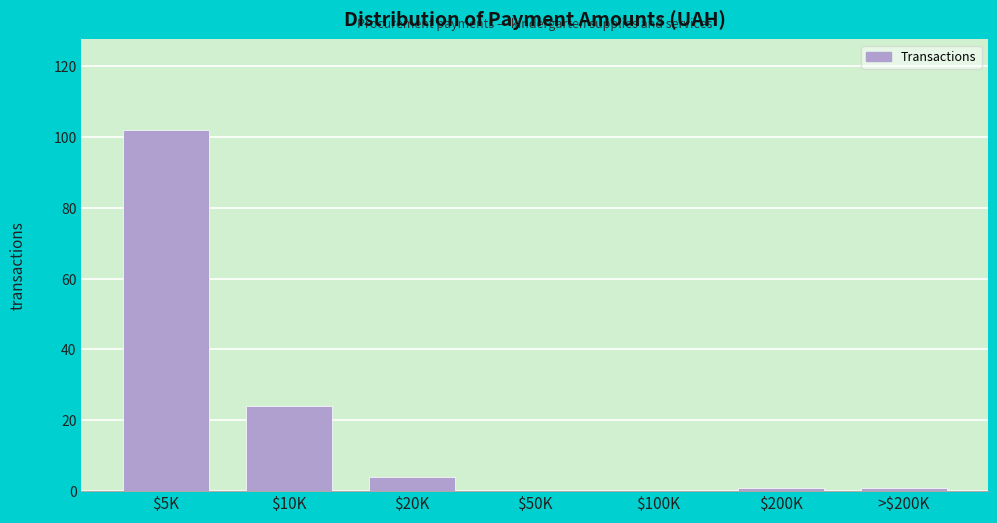

What is the sum of all values?

132